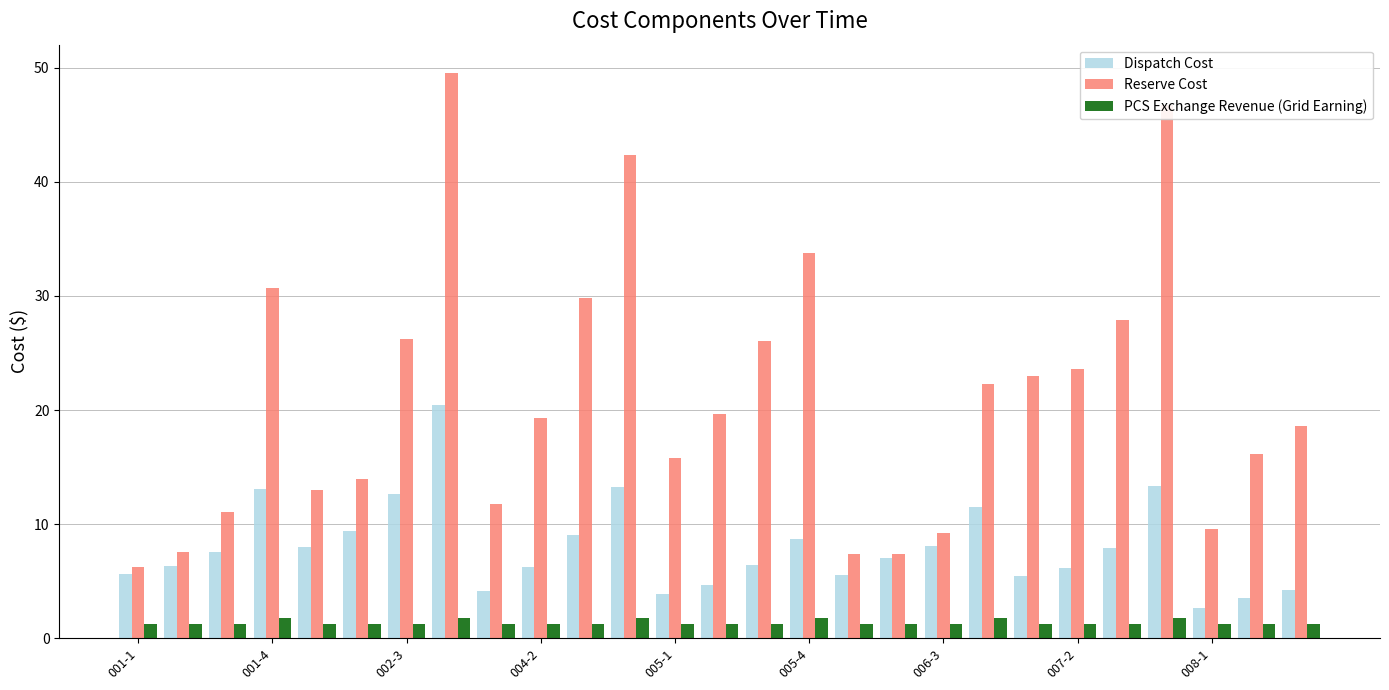

How many series are shown in this chart?

3